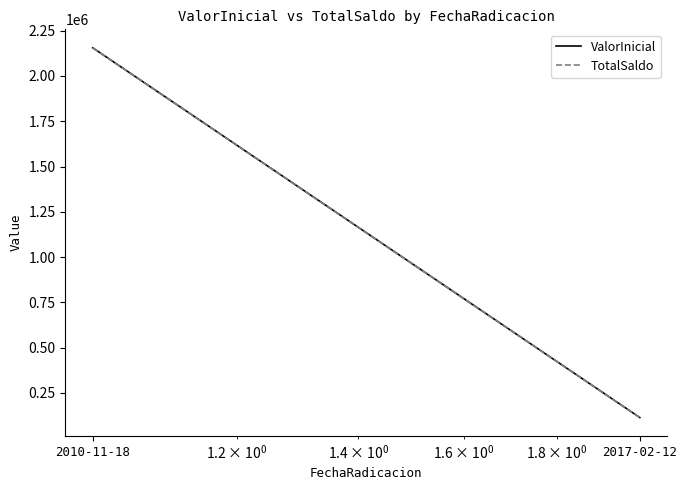

What are all the series names shown in the legend?

ValorInicial, TotalSaldo